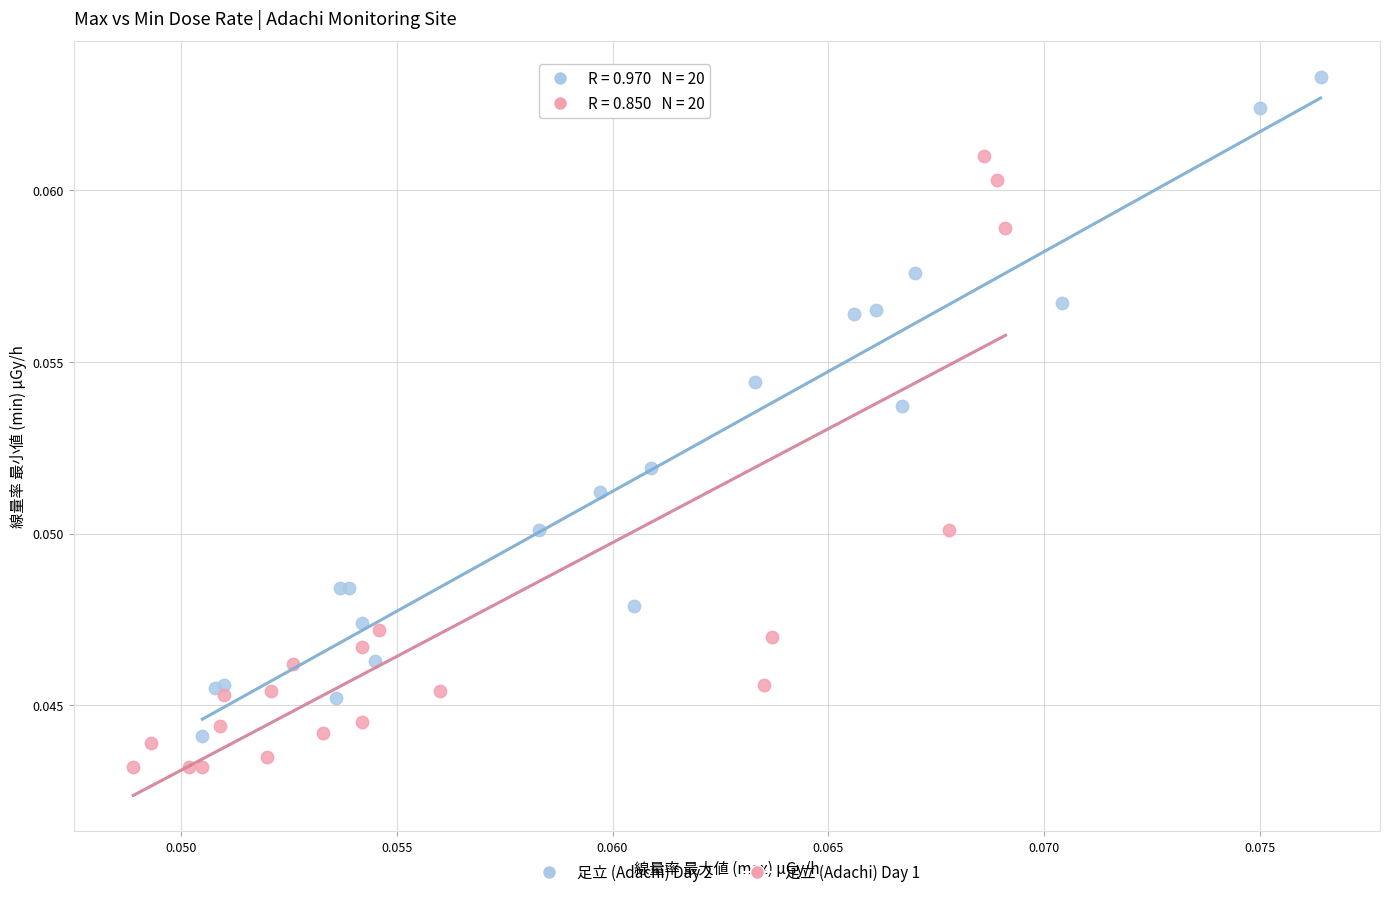

Which series contains the highest Y value?

足立 (Adachi) Day 2